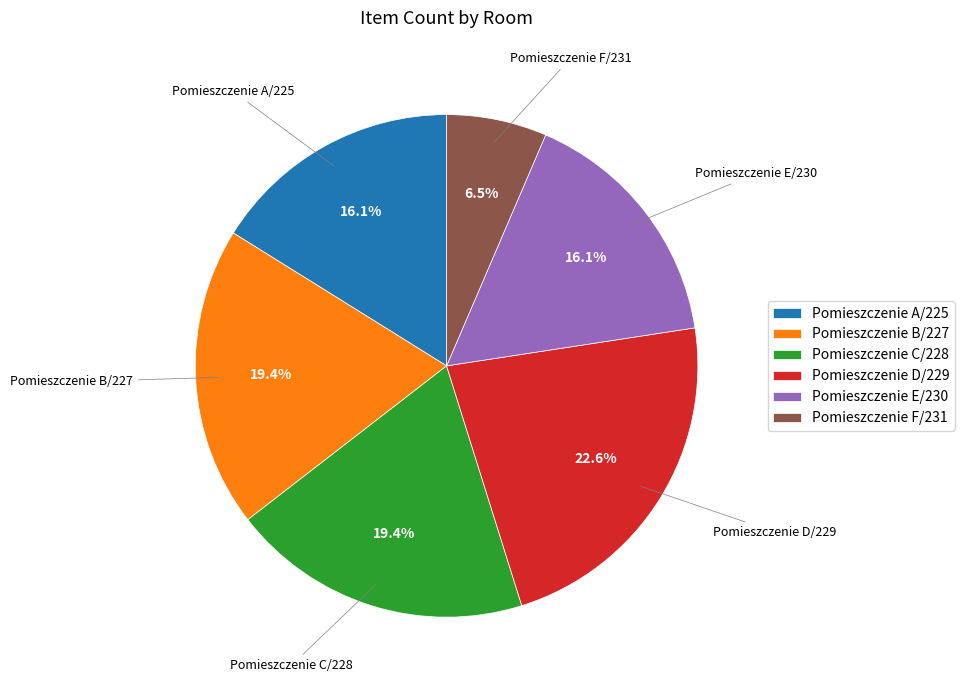

Which category has the biggest portion of the pie?

Pomieszczenie D/229